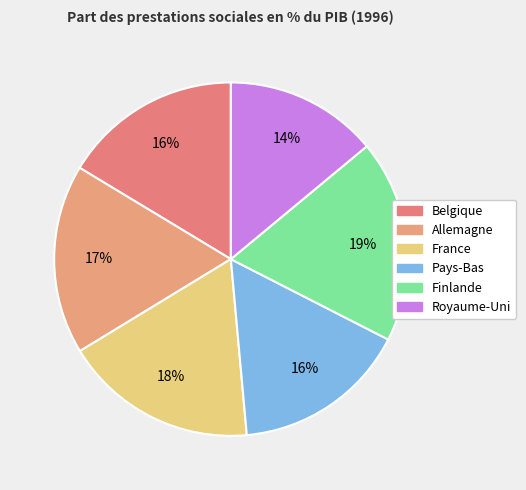

Which has a higher value, Belgique or Pays-Bas?

Belgique